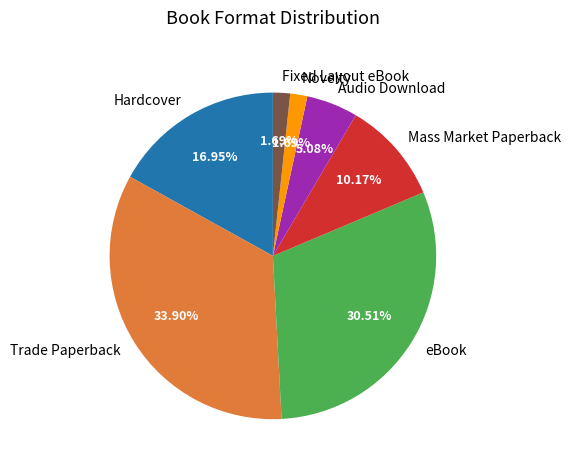

Does any single category account for the majority?

No